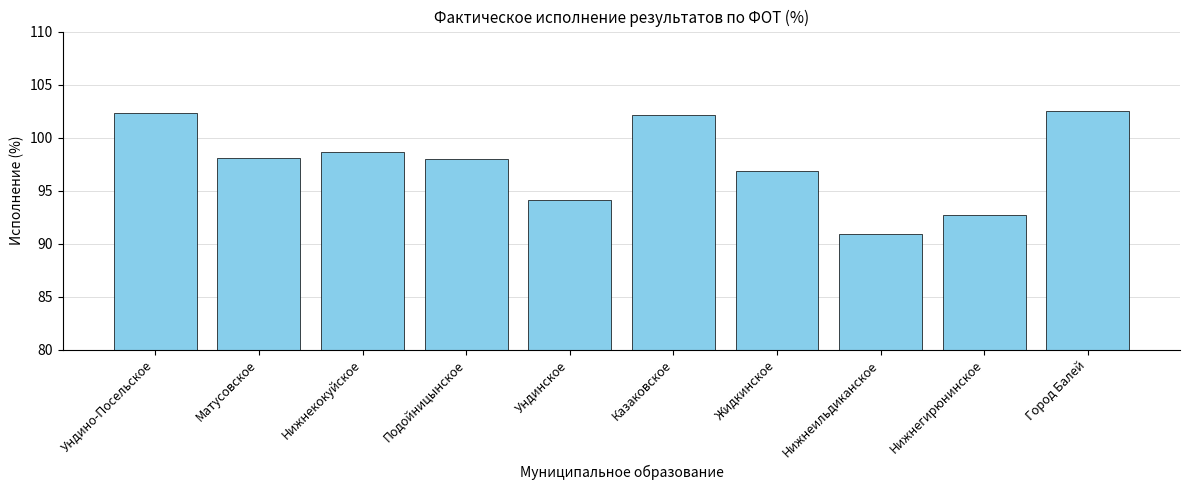

At which label is the value closest to 96?

Жидкинское